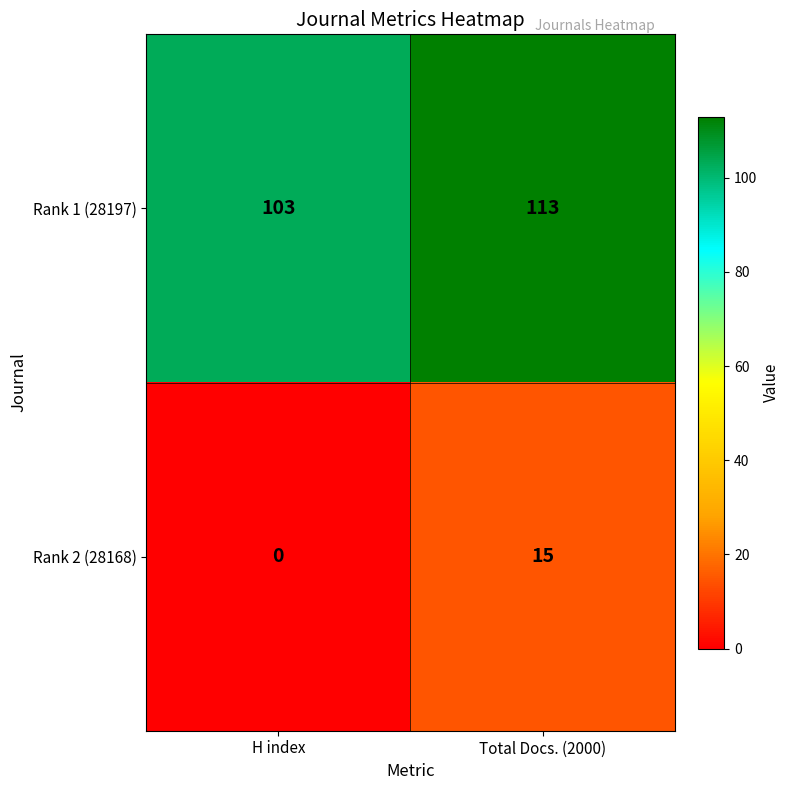

Which series has the largest range (max minus min)?

Rank 2 (28168)